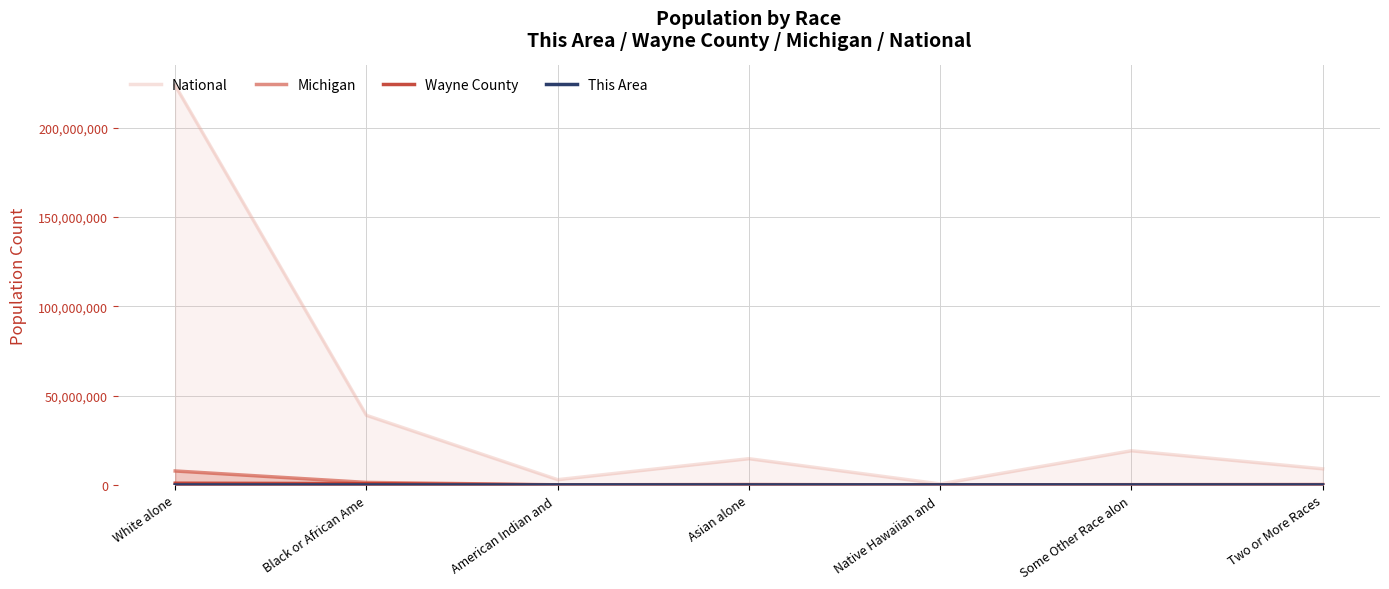

What is the difference between the second highest and second lowest values in the National series?

35997071